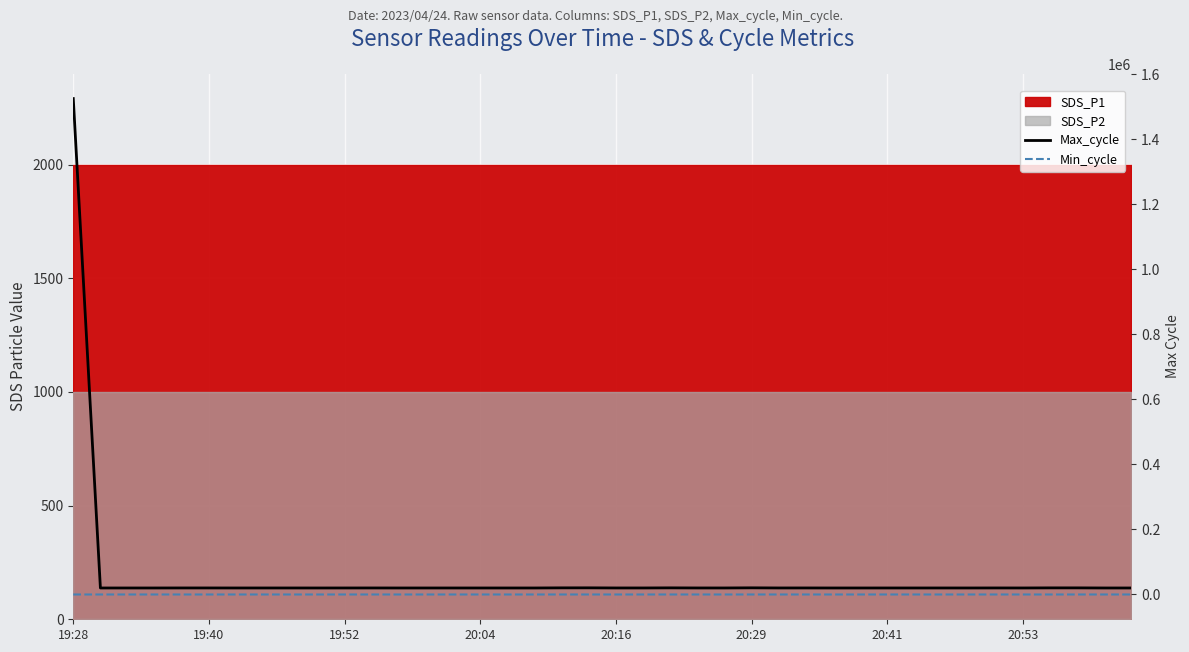

The Min_cycle series shows 33 at 19:52. True or false?

False